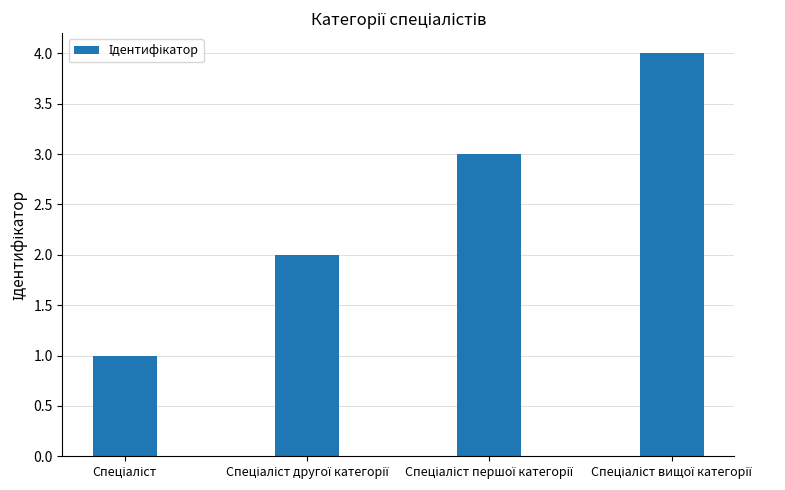

What is the difference between the maximum and minimum values?

3